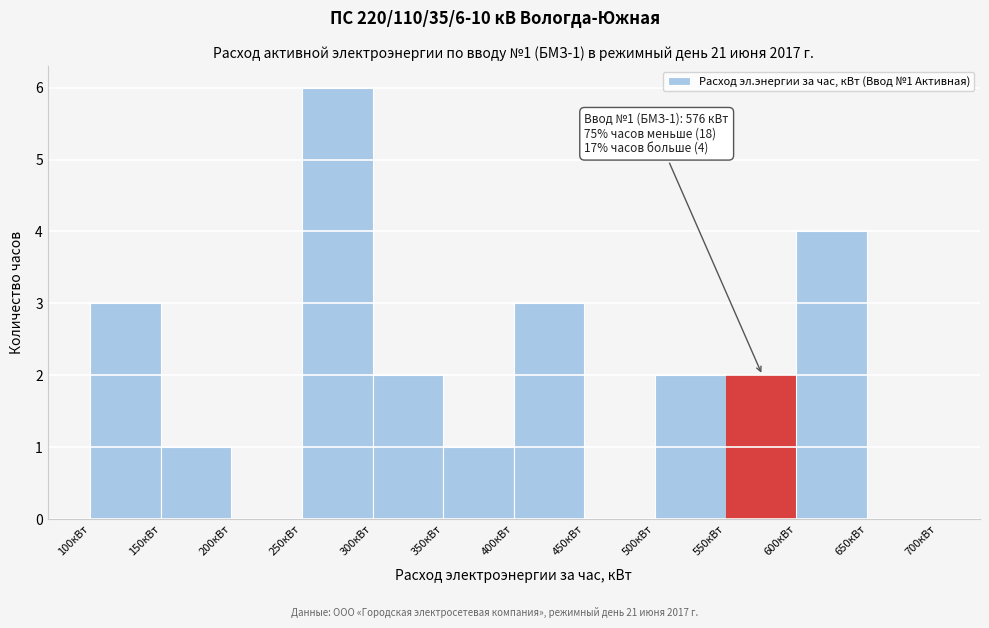

Over which range of the x-axis is the bar tallest?

250 to 300